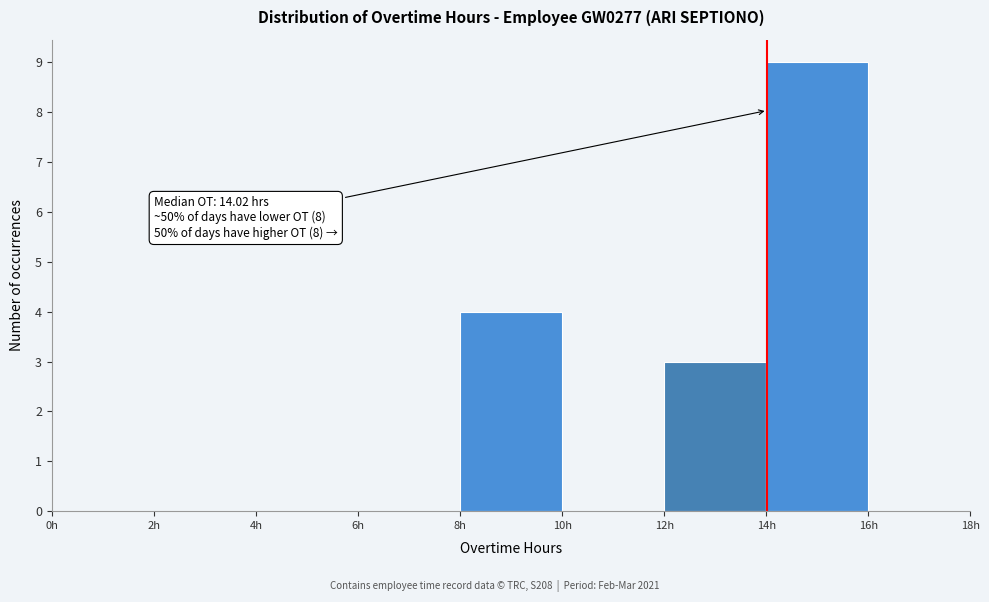

Over which range of the x-axis is the bar tallest?

14 to 16